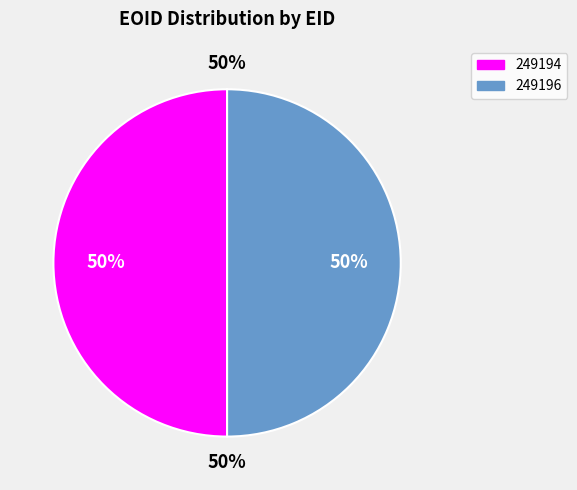

The 249194 slice represents 59% of the pie. True or false?

False